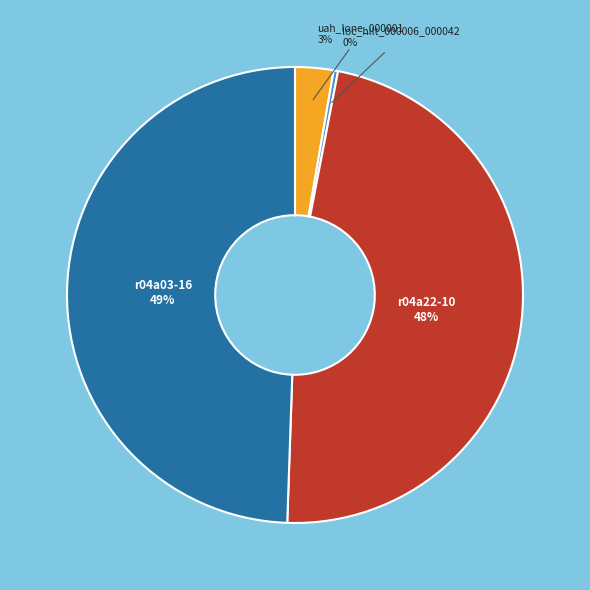

Do loc_hilt_000006_000042 and r04a22-10 together represent more than half of the pie?

No